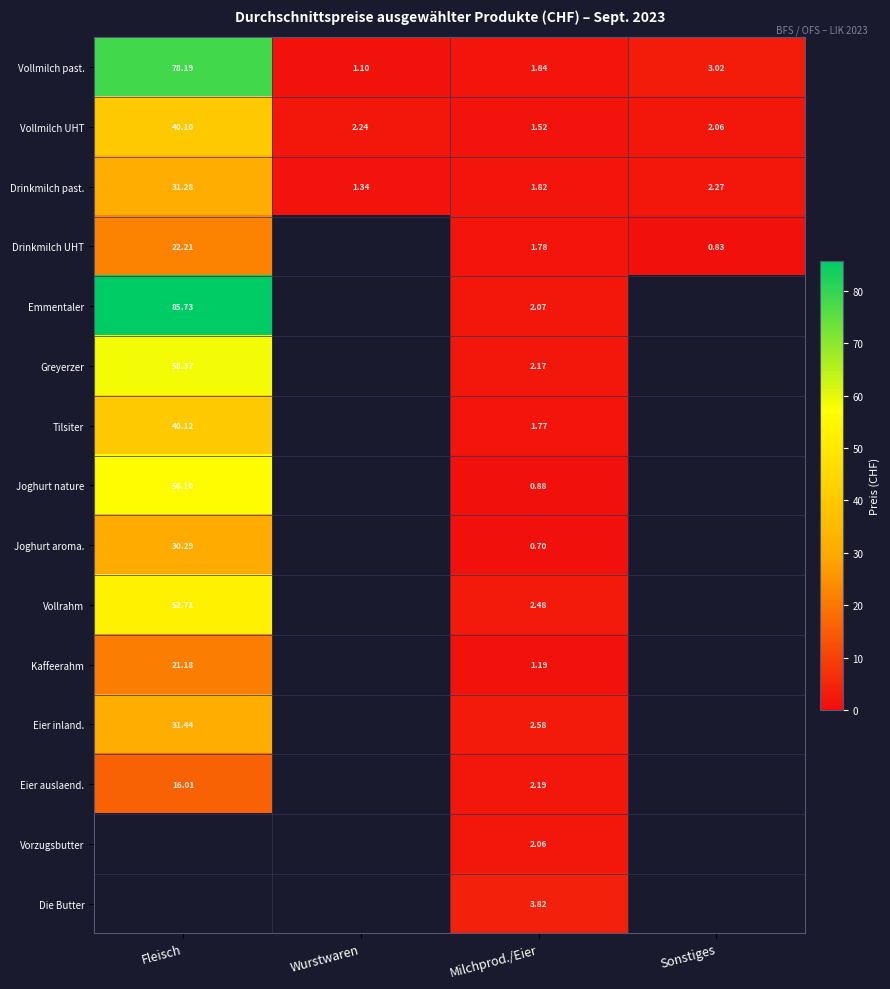

Where is Vollmilch past. nearest to the value 39?

Sonstiges